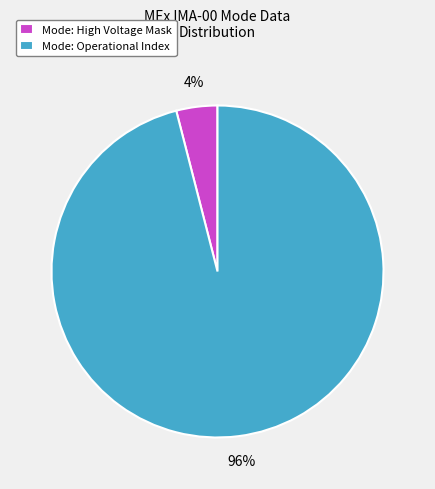

Is the sum of Mode: High Voltage Mask and Mode: Operational Index greater than half?

Yes